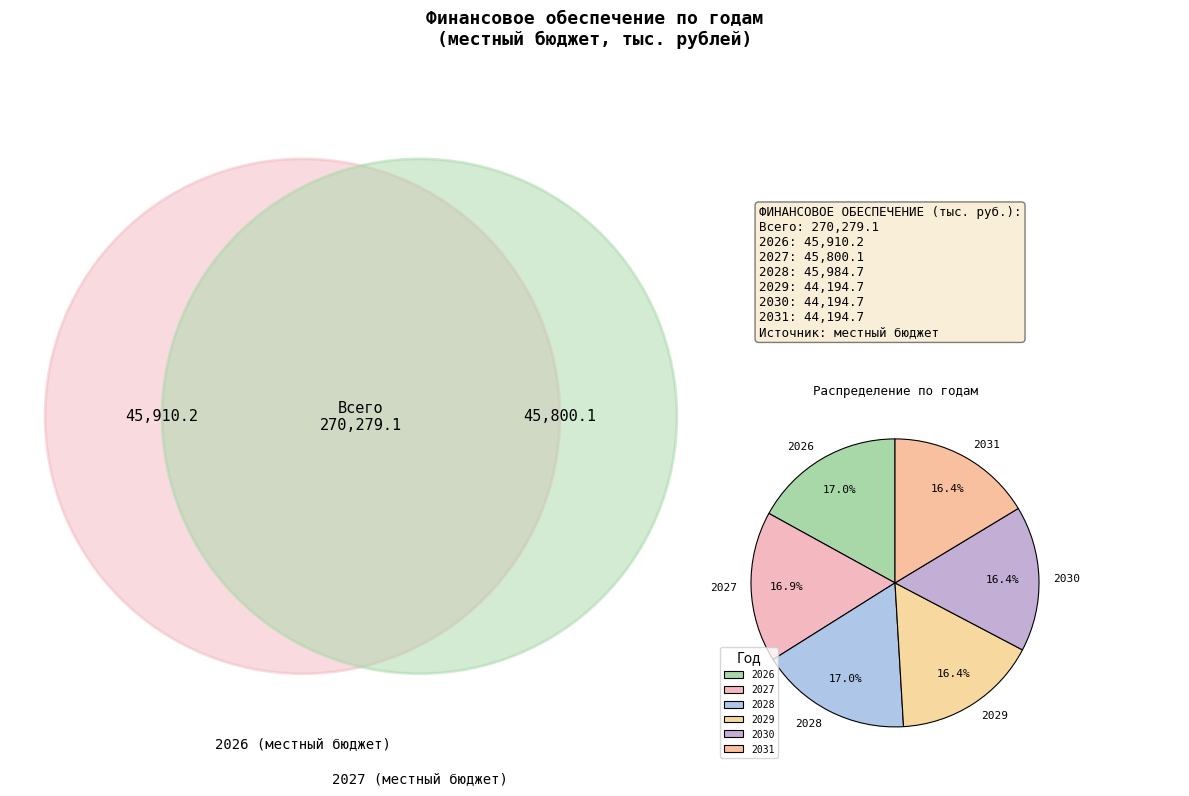

Does 2030 account for over 50% of the chart?

No